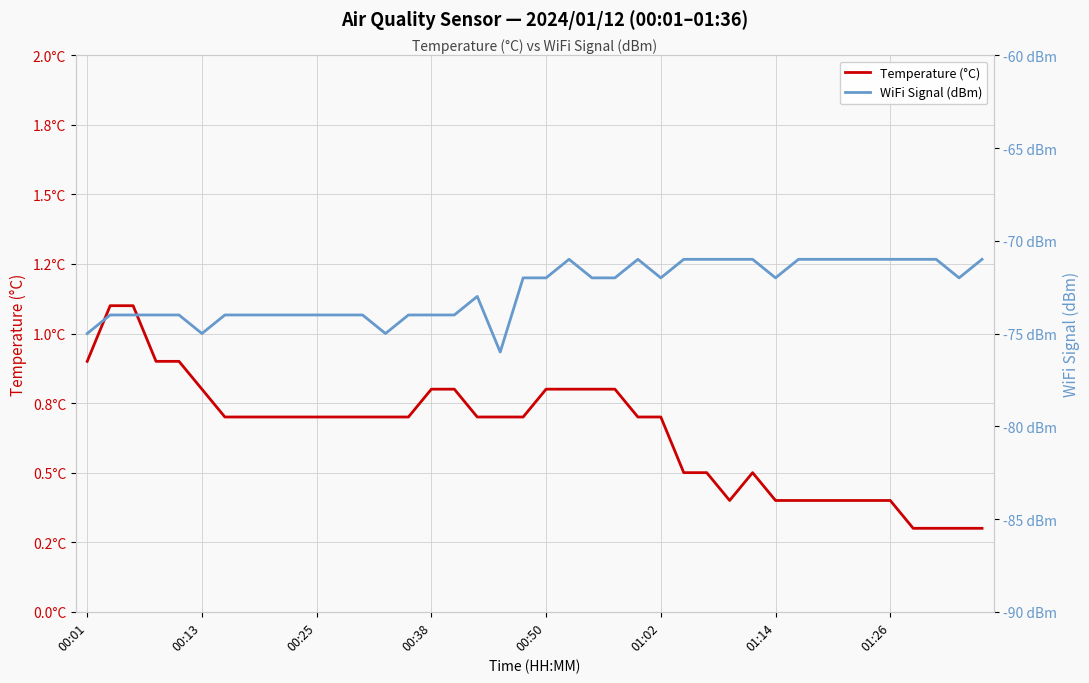

True or false: WiFi Signal (dBm) and Temperature (°C) intersect in this chart.

False